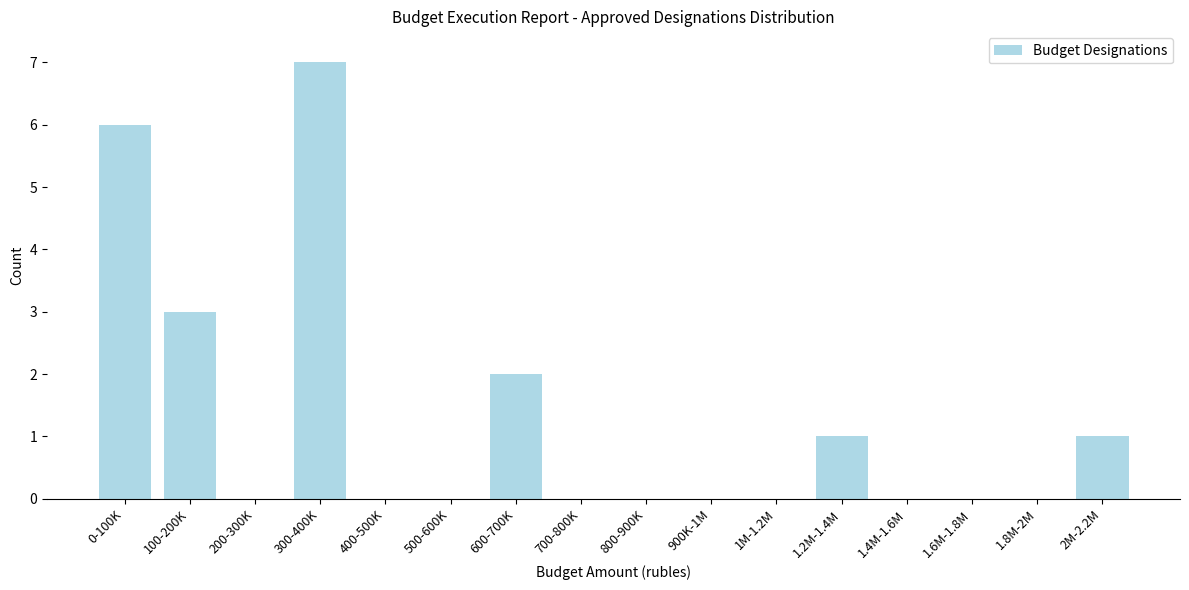

Reading right to left, list all the values displayed in this chart.

2M-2.2M=1	1.8M-2M=0	1.6M-1.8M=0	1.4M-1.6M=0	1.2M-1.4M=1	1M-1.2M=0	900K-1M=0	800-900K=0	700-800K=0	600-700K=2	500-600K=0	400-500K=0	300-400K=7	200-300K=0	100-200K=3	0-100K=6